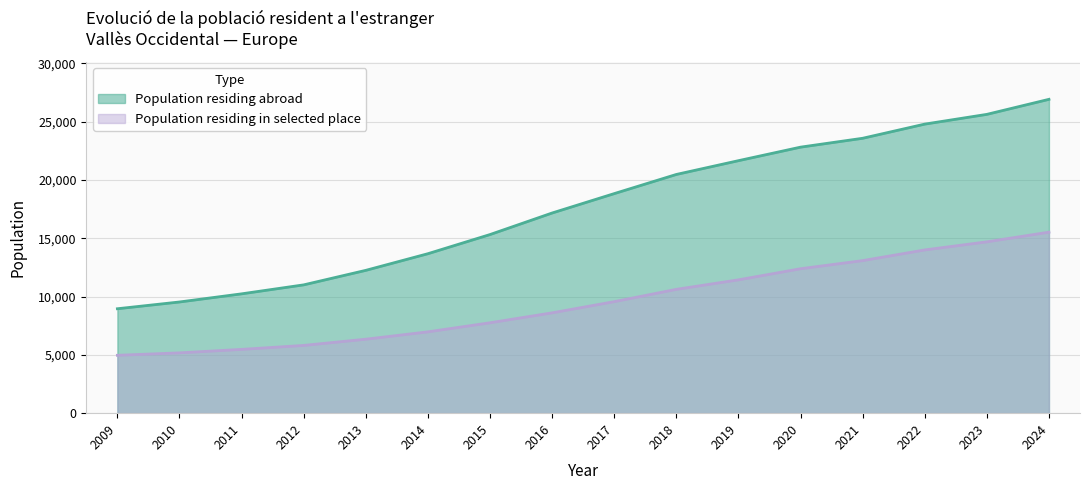

Reading left to right, extract all data points from this chart.

Population residing abroad: 2009=8957	2010=9537	2011=10235	2012=11005	2013=12250	2014=13677	2015=15320	2016=17168	2017=18831	2018=20474	2019=21656	2020=22816	2021=23577	2022=24792	2023=25628	2024=26917
Population residing in selected place: 2009=4964	2010=5173	2011=5471	2012=5811	2013=6344	2014=6975	2015=7753	2016=8605	2017=9565	2018=10620	2019=11435	2020=12388	2021=13084	2022=14001	2023=14695	2024=15524